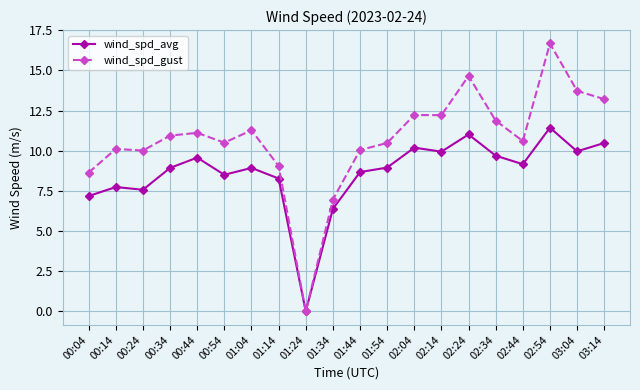

What is the sum of all wind_spd_avg values?

172.6